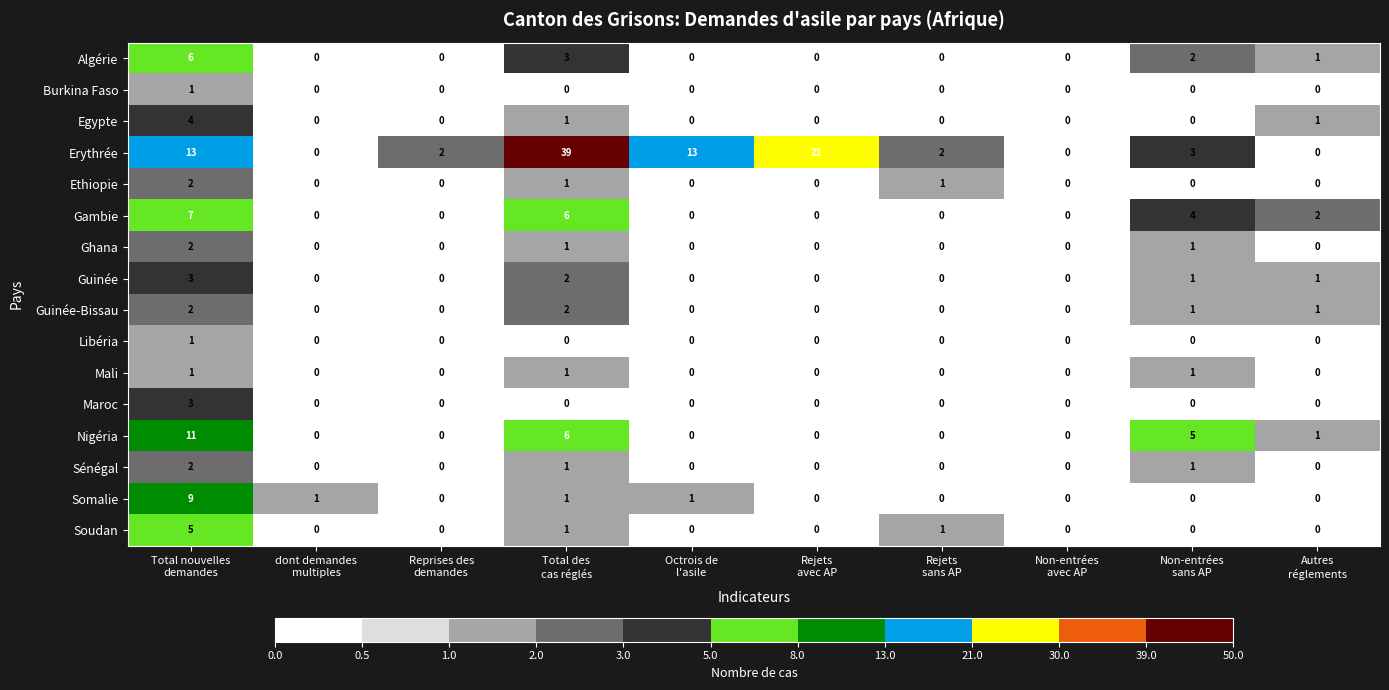

What is the sum of all Sénégal values?

4